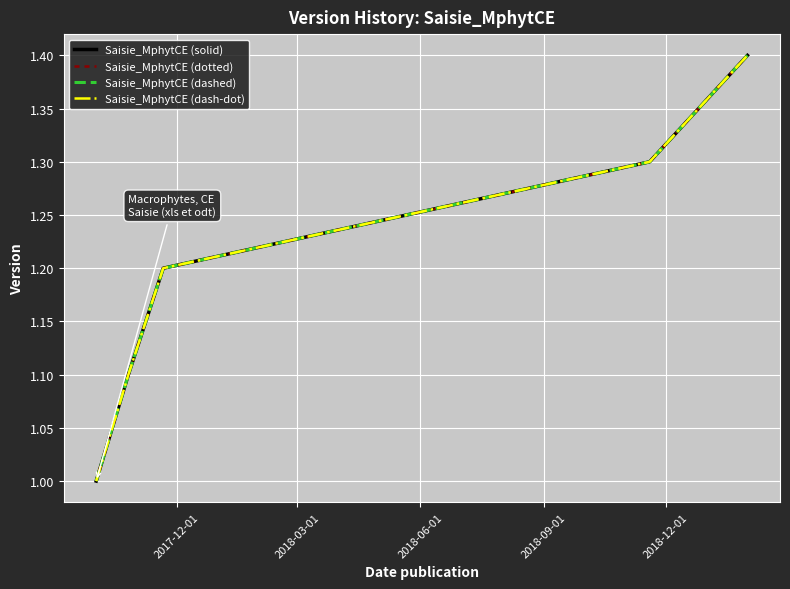

True or false: Saisie_MphytCE (solid) has more than 1 points higher than both neighbors.

False